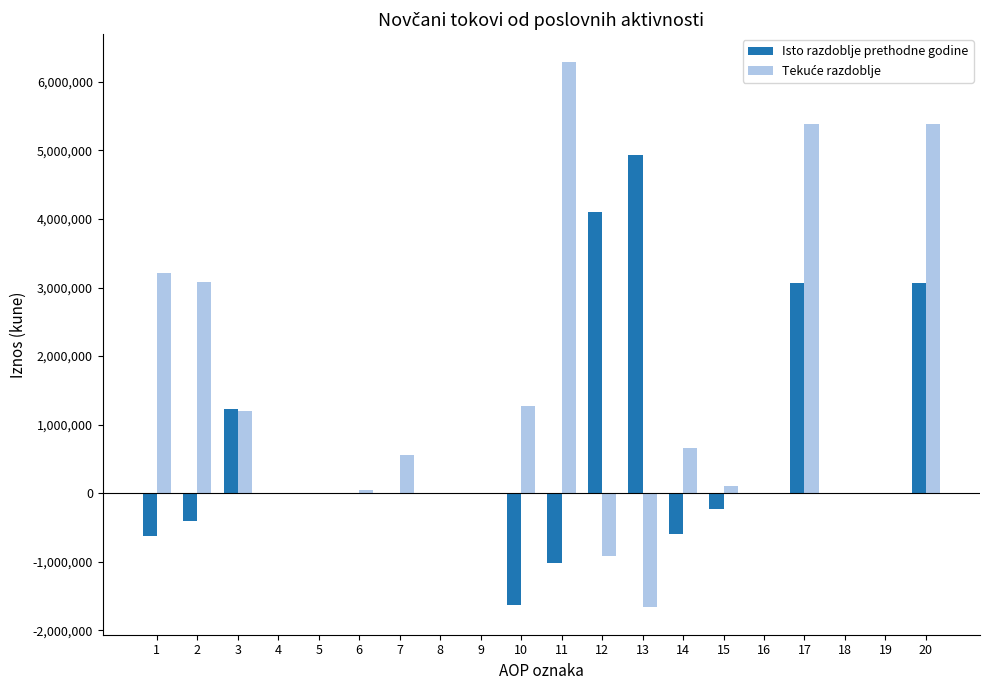

Where does the Isto razdoblje prethodne godine series first go above 0?

3